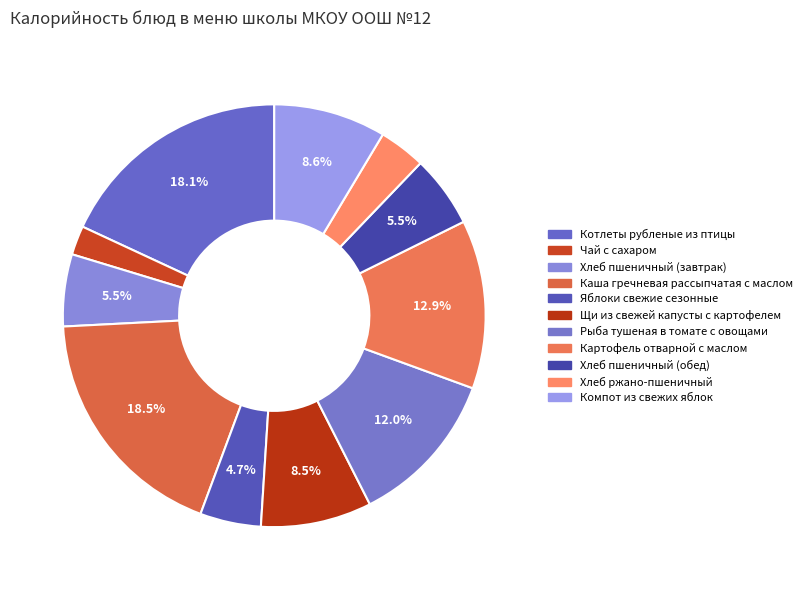

Is it true that Хлеб пшеничный (обед) is 18% of the pie?

False